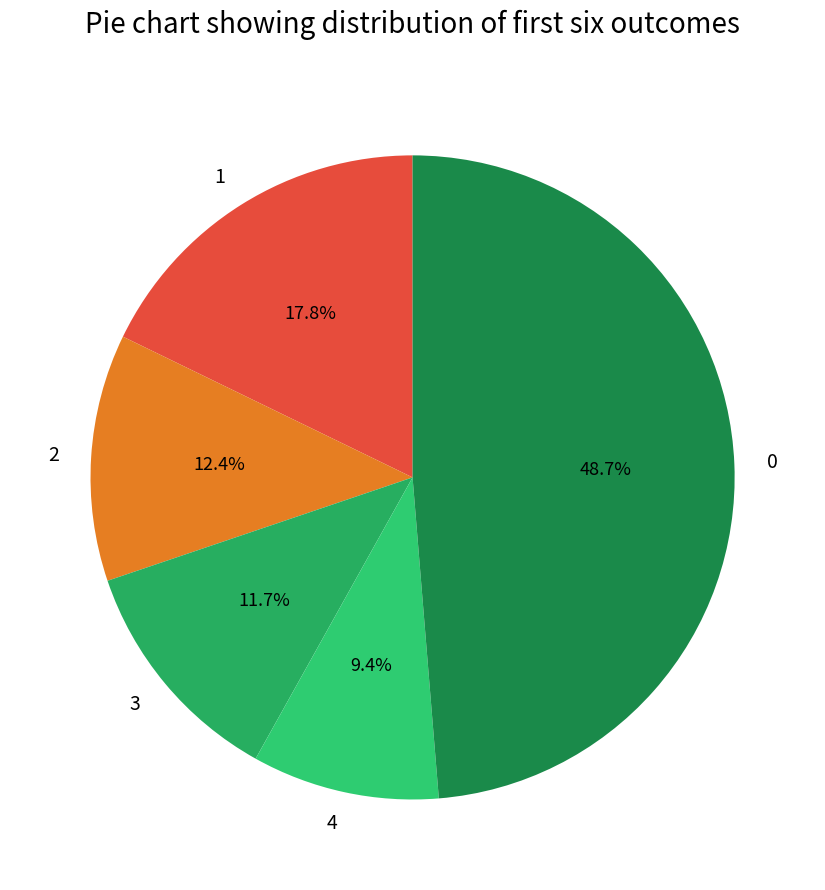

To the nearest percent, what is the difference between the largest and smallest slice percentages?

39%